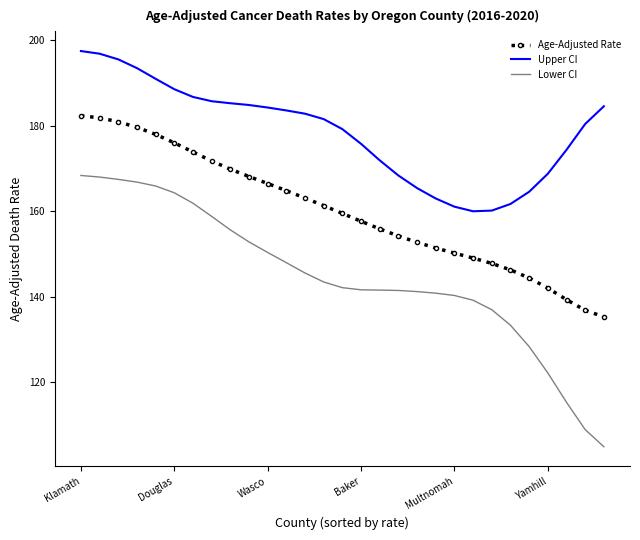

How many values in the Age-Adjusted Rate series exceed 159?

15